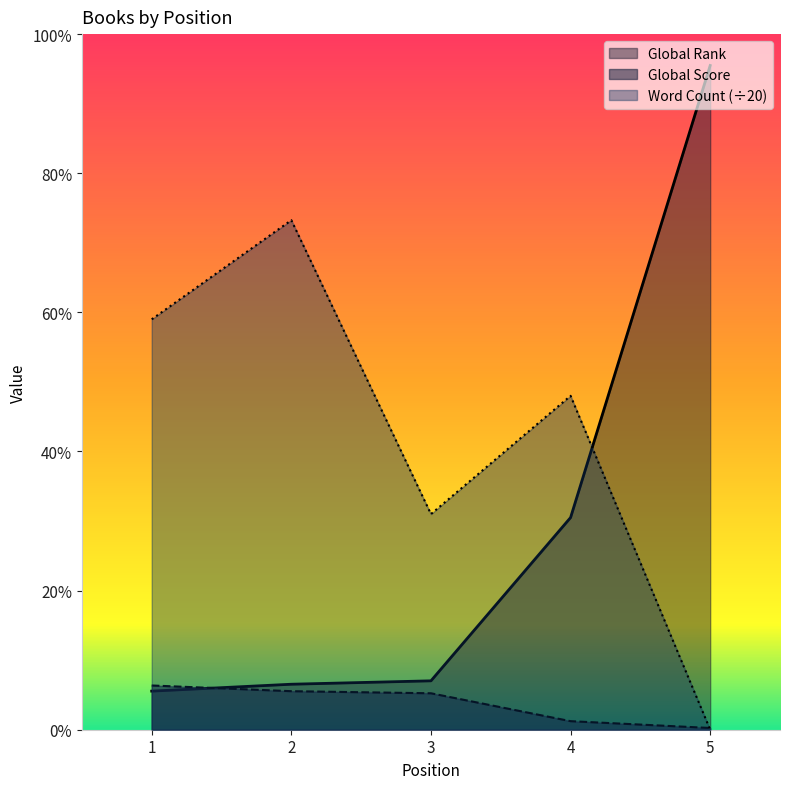

At which category is the sum across all series the highest?

5